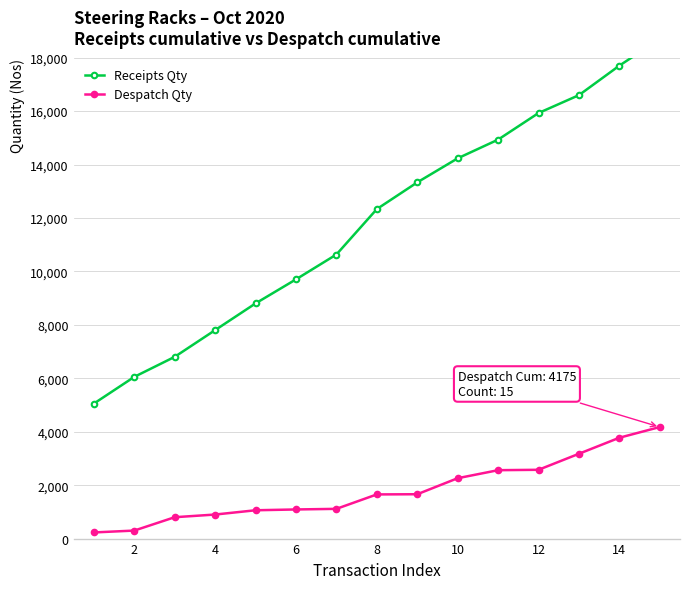

List the series in order of their overall mean, highest first.

Receipts Qty, Despatch Qty